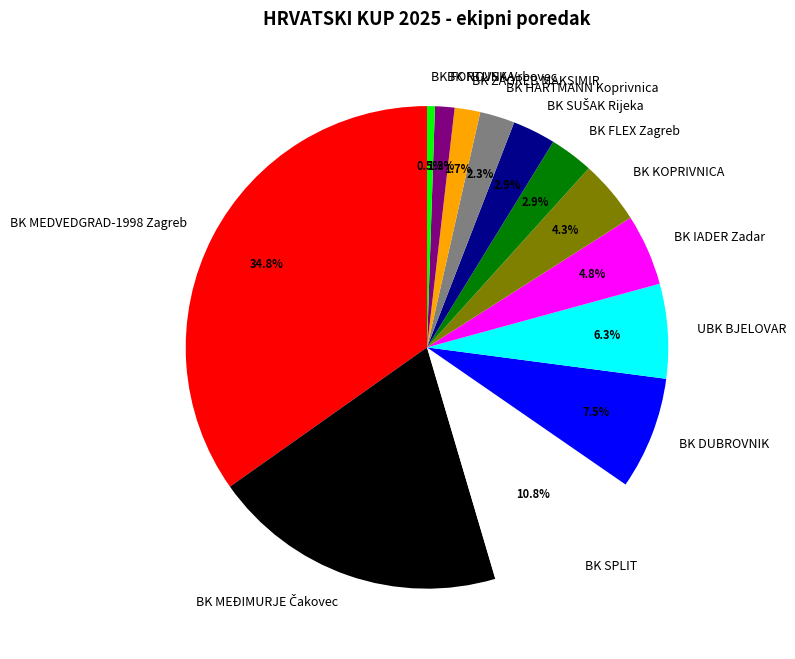

Which category has the biggest portion of the pie?

BK MEDVEDGRAD-1998 Zagreb